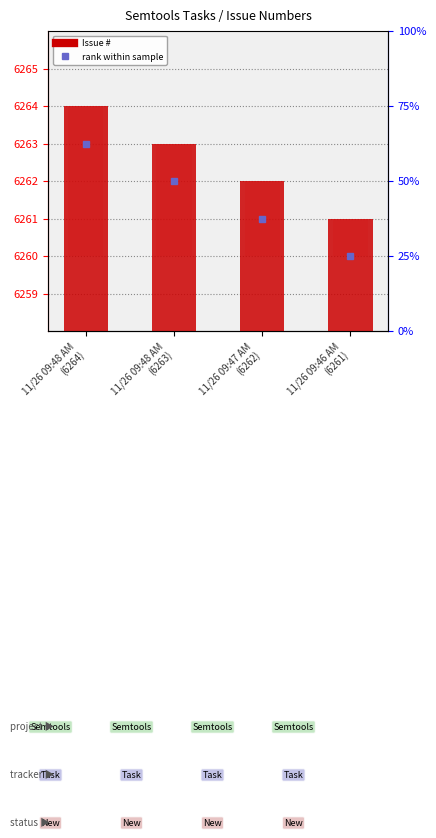

What is the difference between the values at 11/26 09:48 AM
(6263) and 11/26 09:48 AM
(6264)?

1